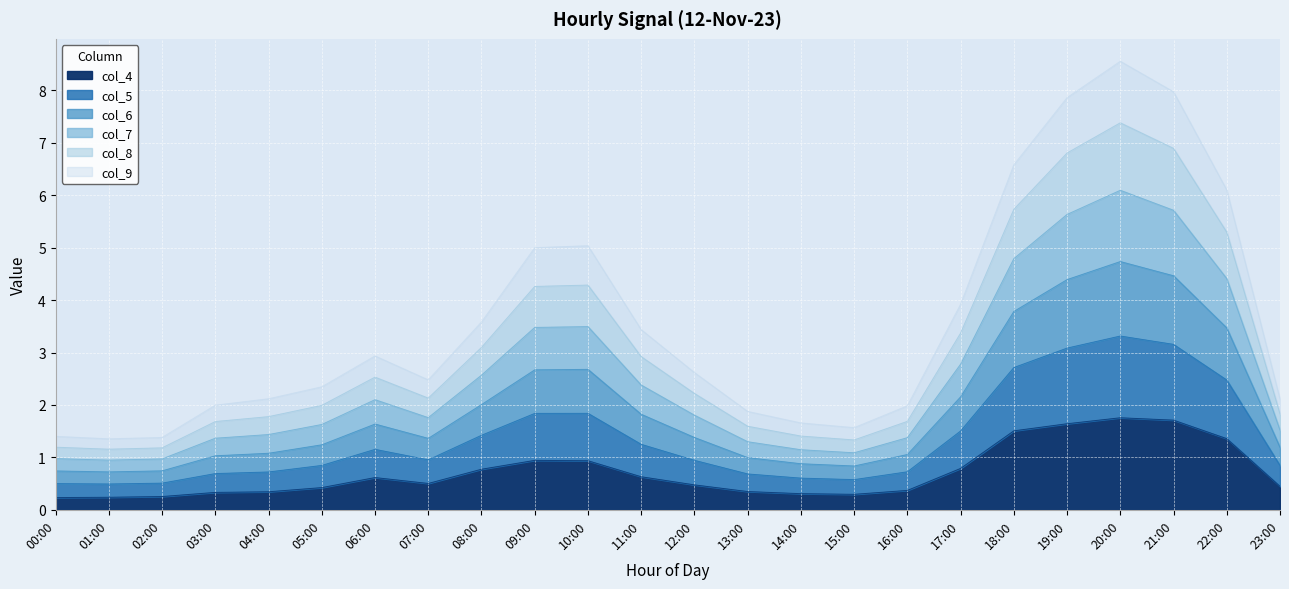

What is the total value across all series at 22:00?

6.1